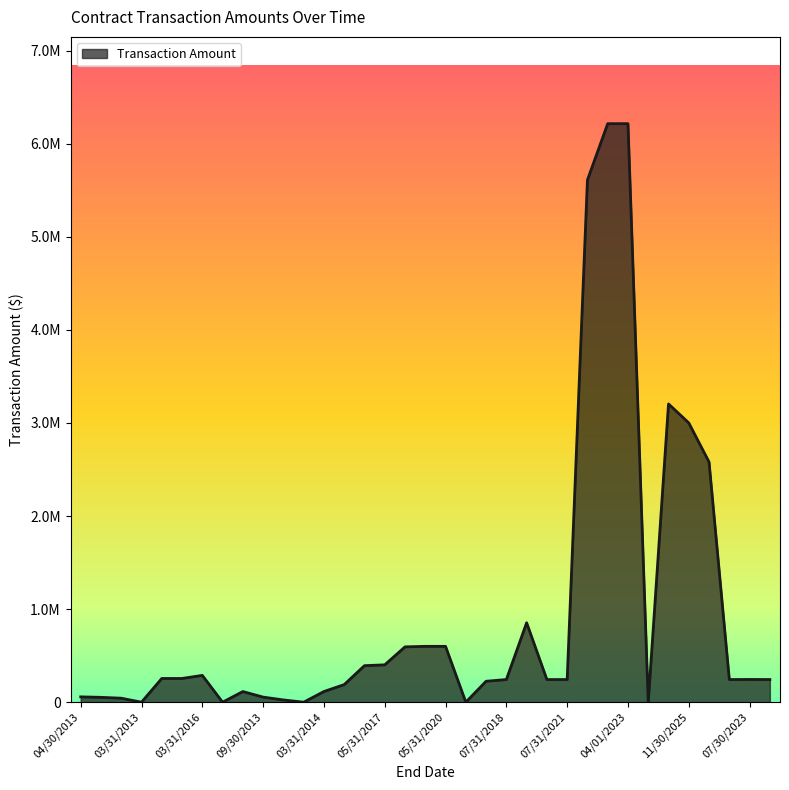

Does the chart display data point markers on the line(s)?

No